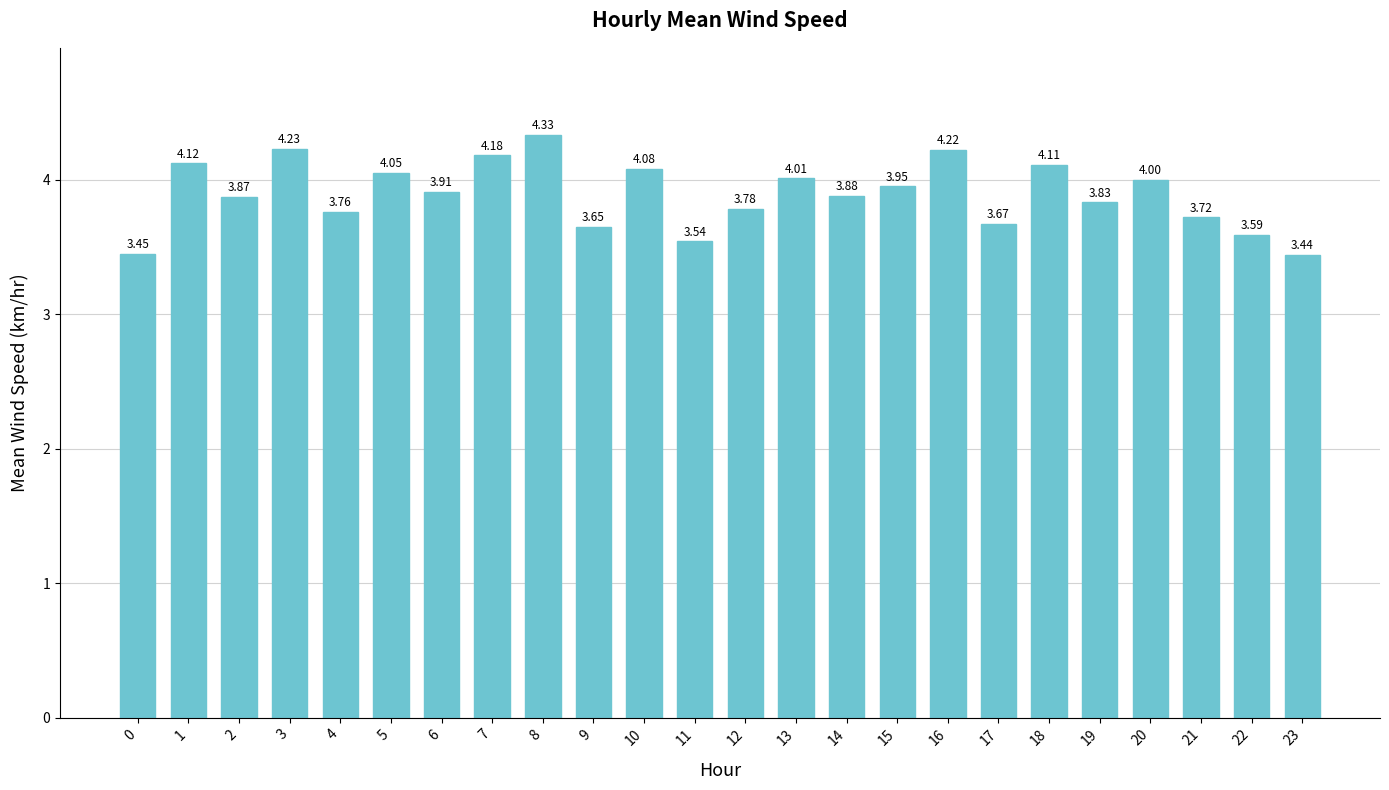

Which category has the lowest value across all series?

23